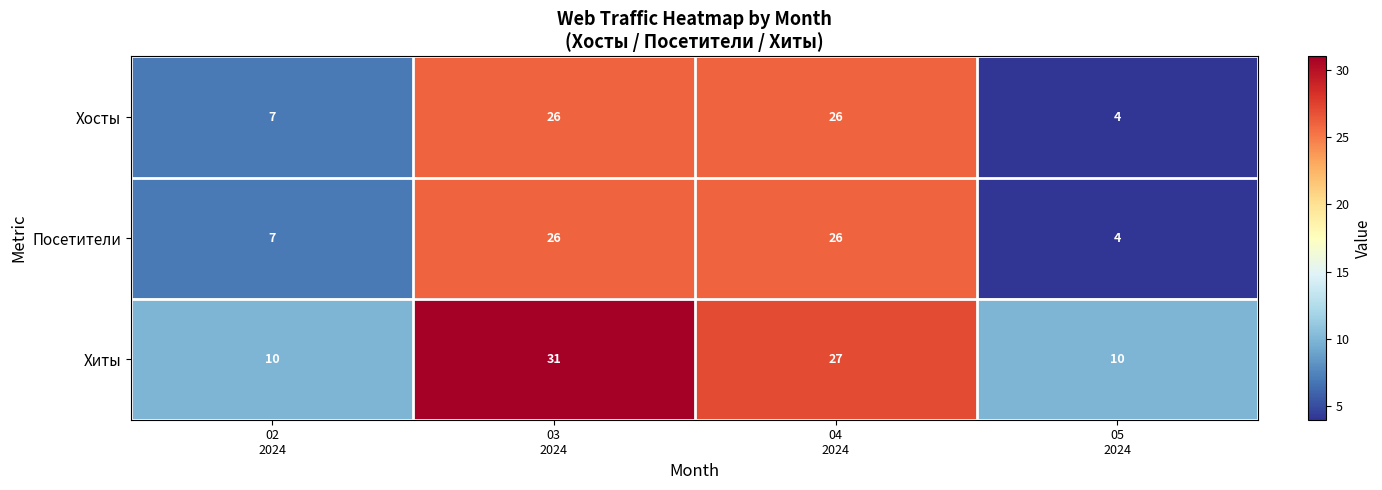

At which category is the sum across all series the highest?

03
2024